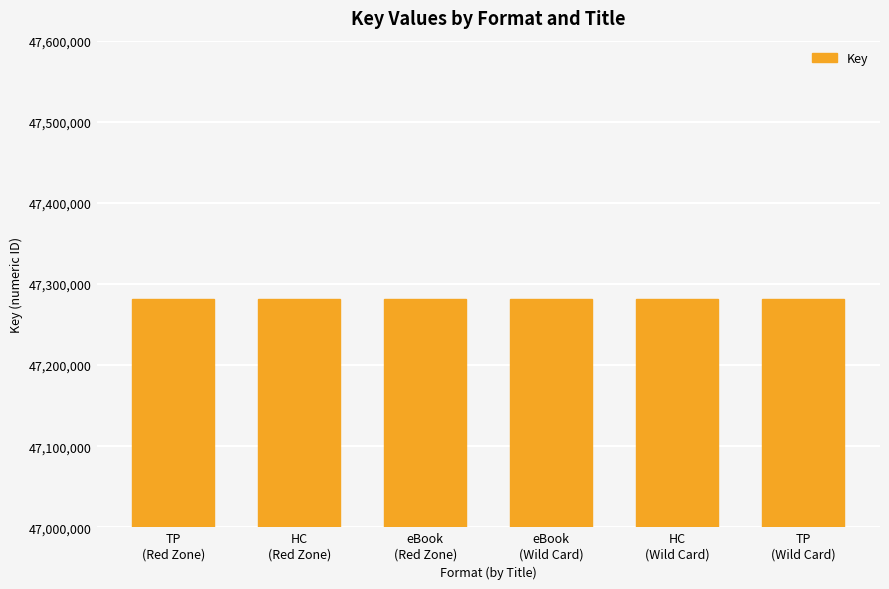

Are the bars grouped side by side (vs. stacked)?

No